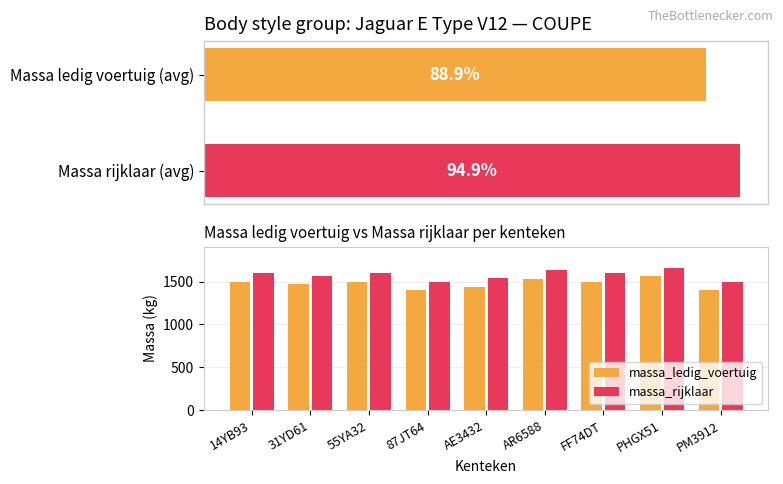

Is it true that massa_rijklaar equals 2272 at PHGX51?

False